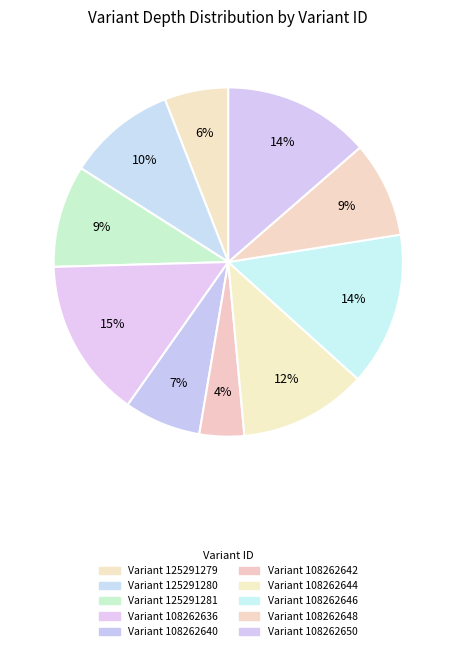

To the nearest percent, what is the average slice percentage?

10%